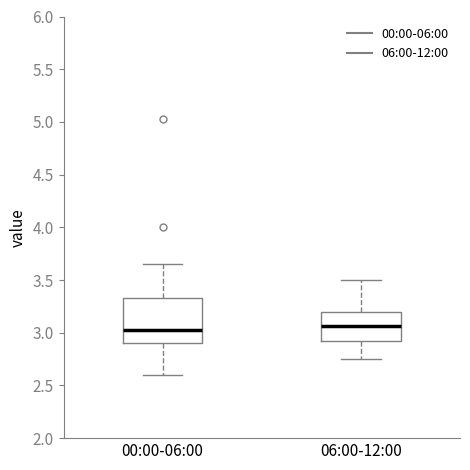

Where does the median line of the box for 06:00-12:00 sit on the y-axis? The values are not printed on the chart, so give them approximately, as read against the axis.

3.05